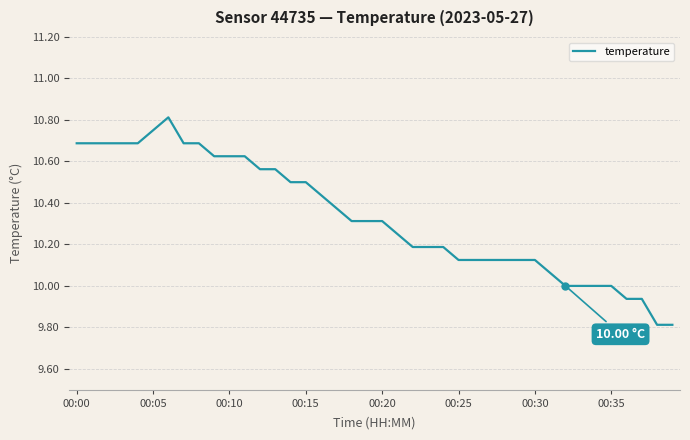

Is this an area chart (filled region under the line)?

No